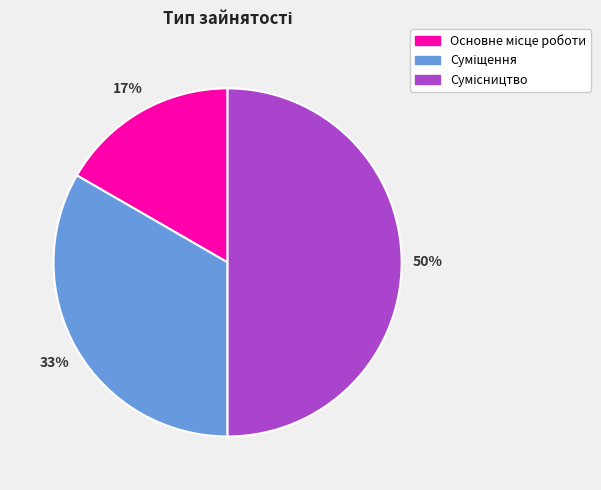

To the nearest percent, what is the average slice percentage?

33%